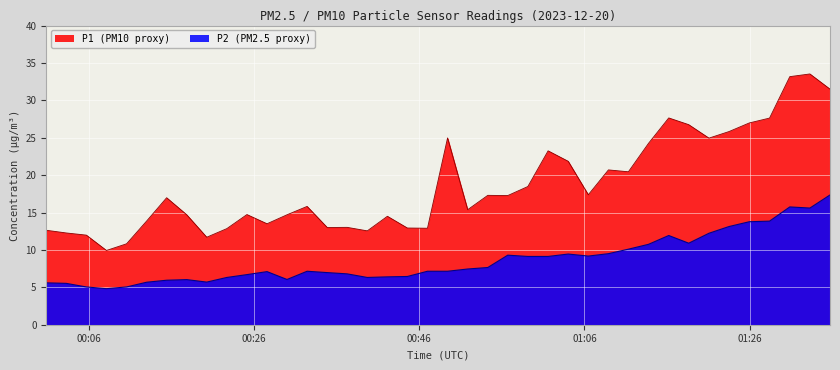

True or false: P1 and P2 cross at least once.

False